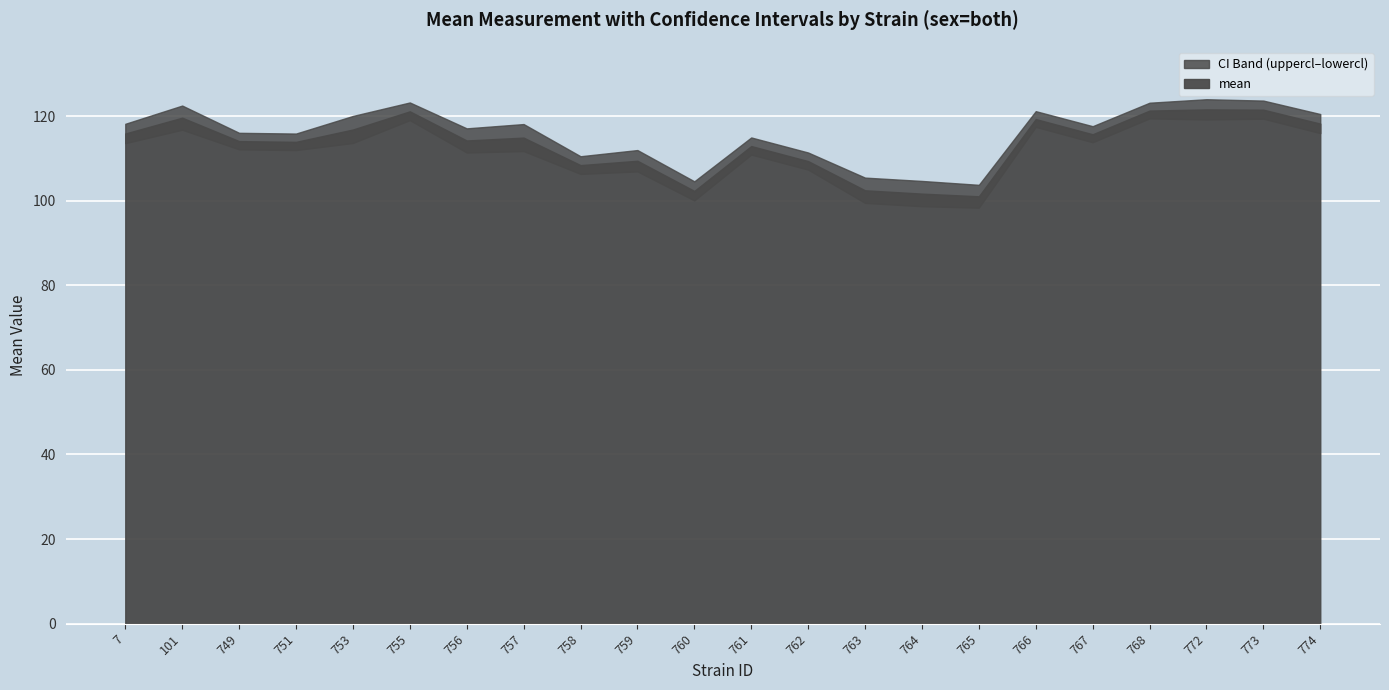

At which category does the chart reach its minimum across all series?

765